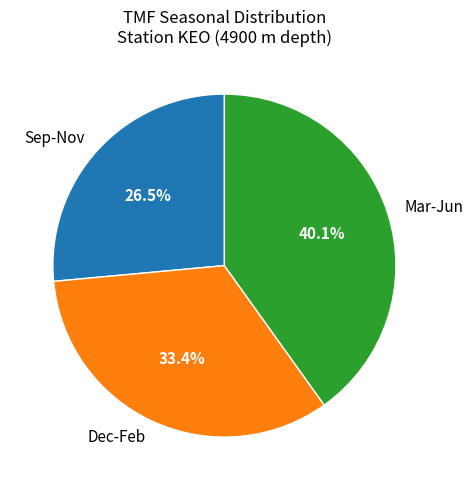

How many slices are in this pie chart?

3